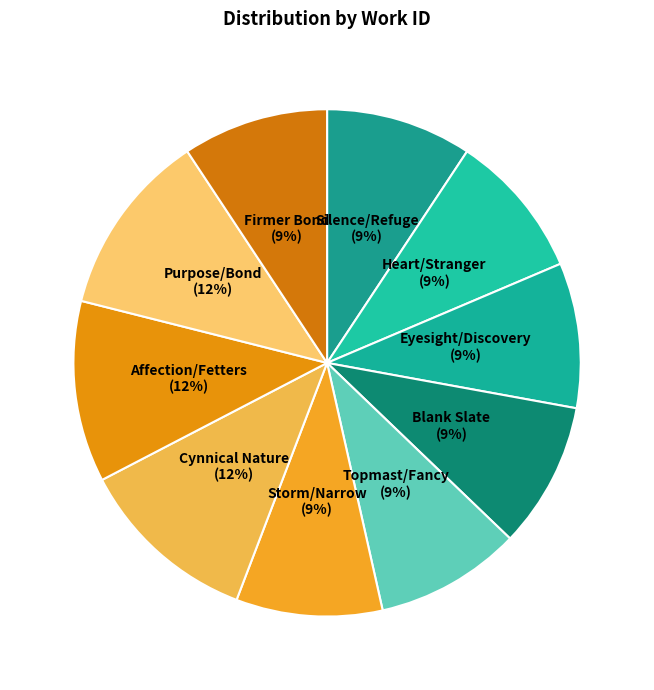

How many slices are in this pie chart?

10